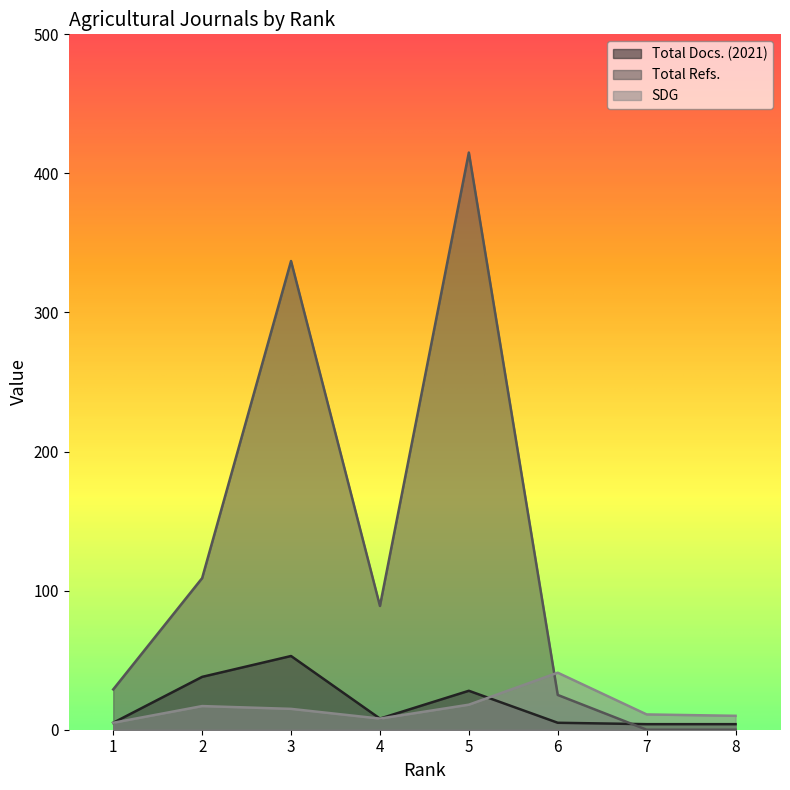

Is it true that Total Refs. equals 31 at 4?

False